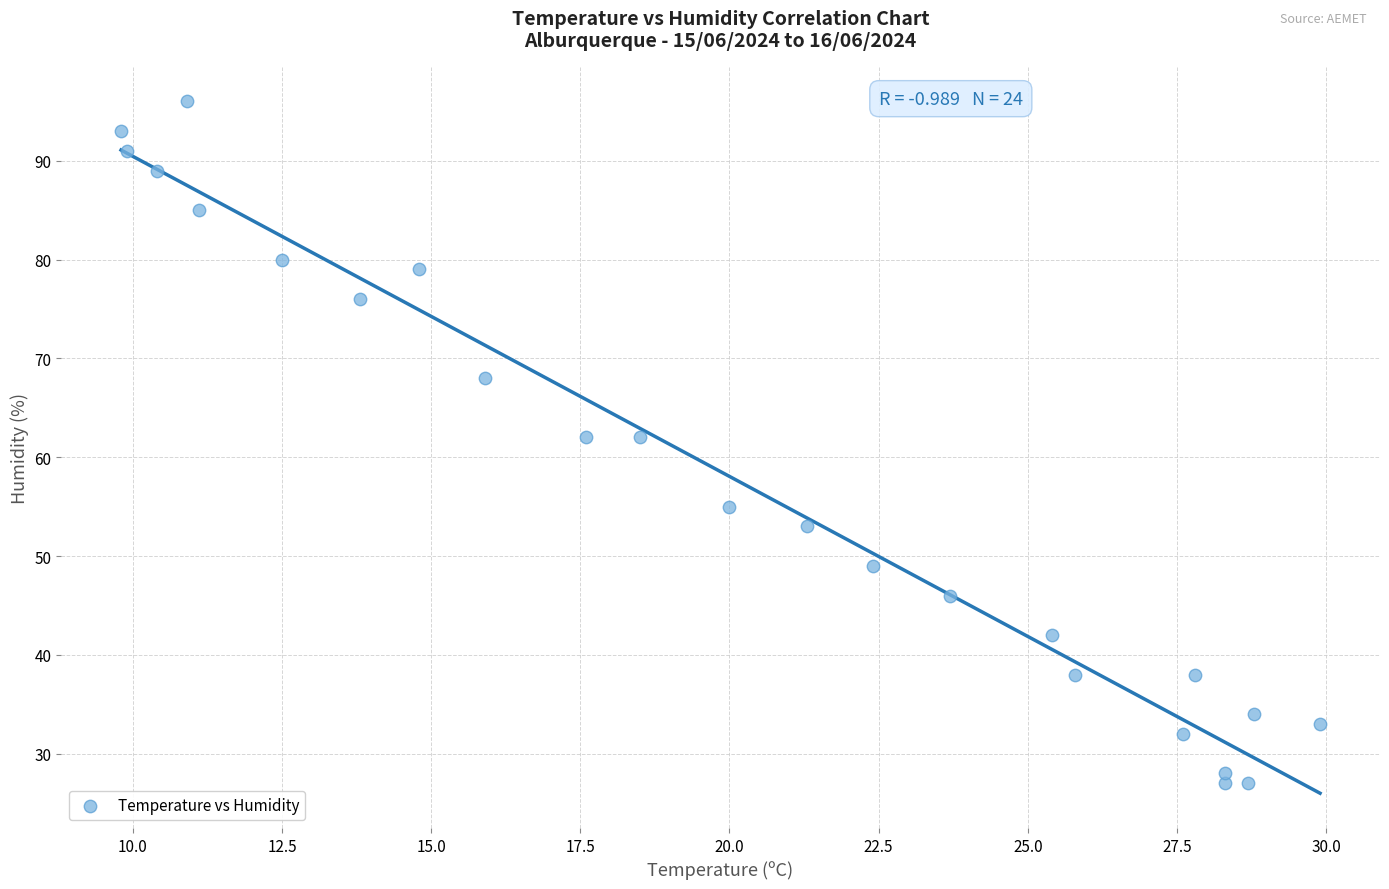

What is the range of Y values (max minus min)?

69